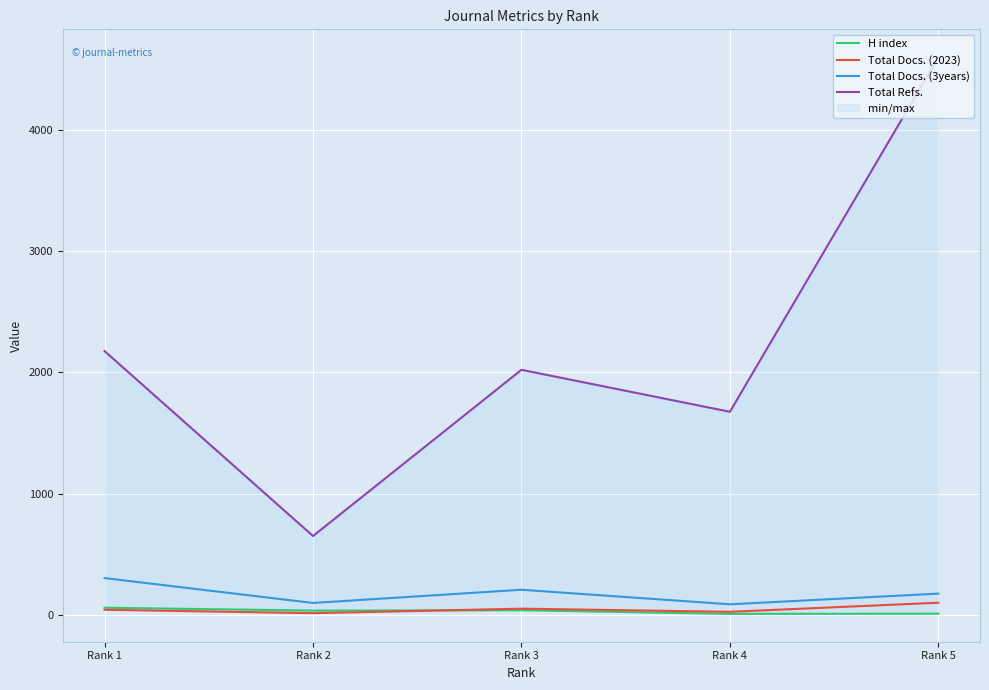

What is the sum of all H index values?

150